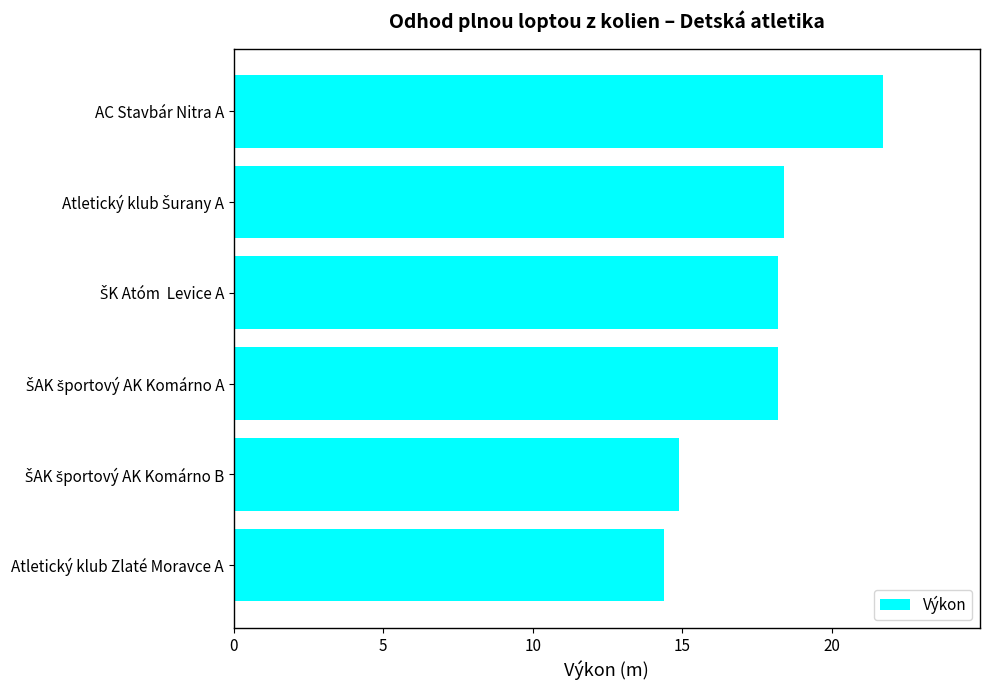

The chart shows a value of 14.4 at Atletický klub Zlaté Moravce A. True or false?

True